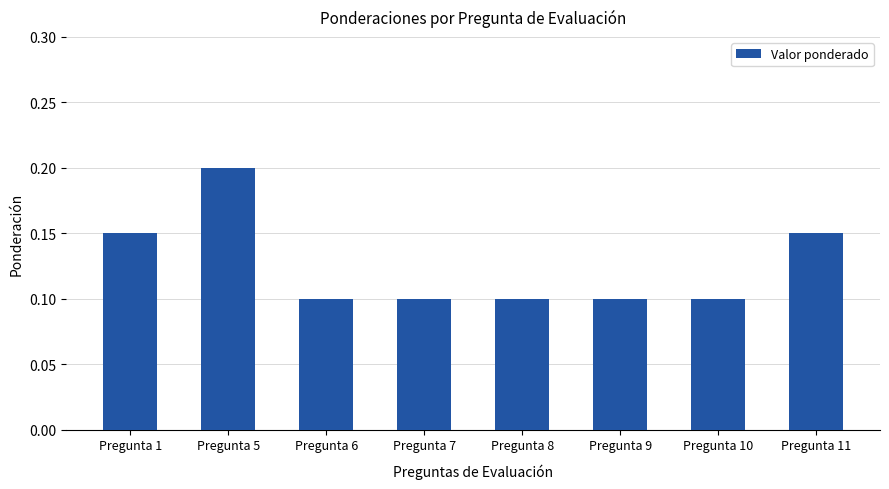

True or false: the data shows 0.1 at Pregunta 9.

True